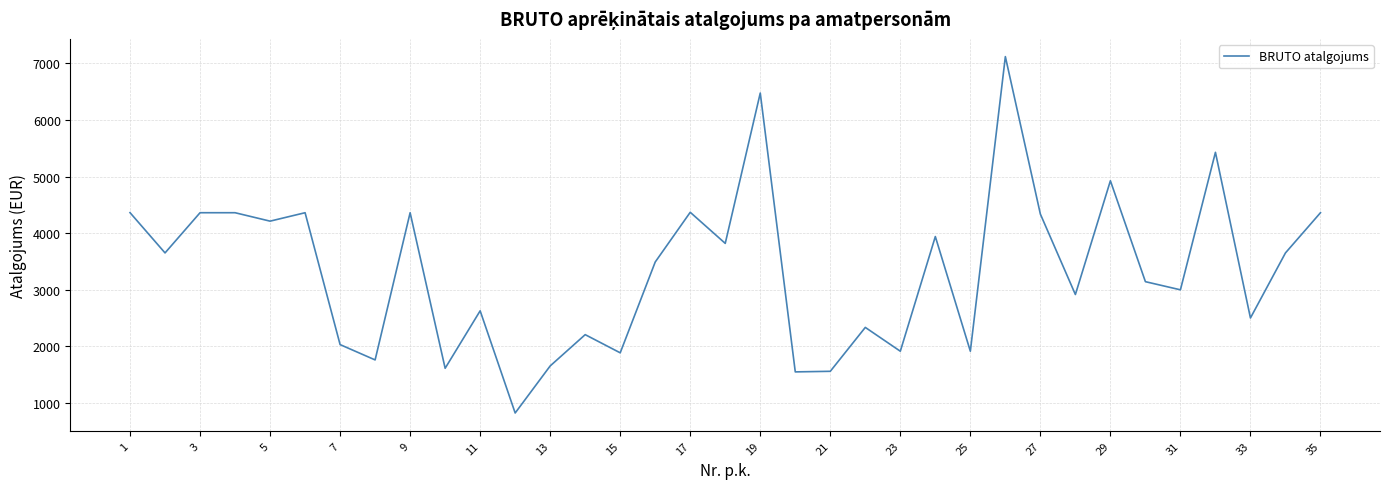

Is this an area chart (filled region under the line)?

No